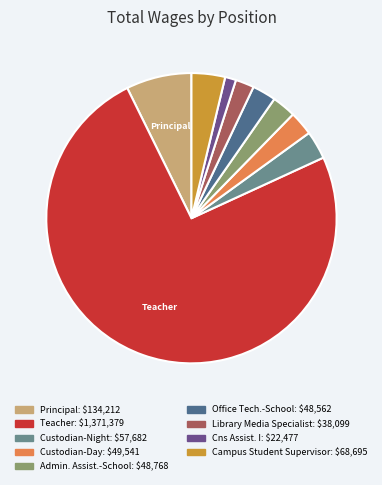

How many slices are in this pie chart?

9